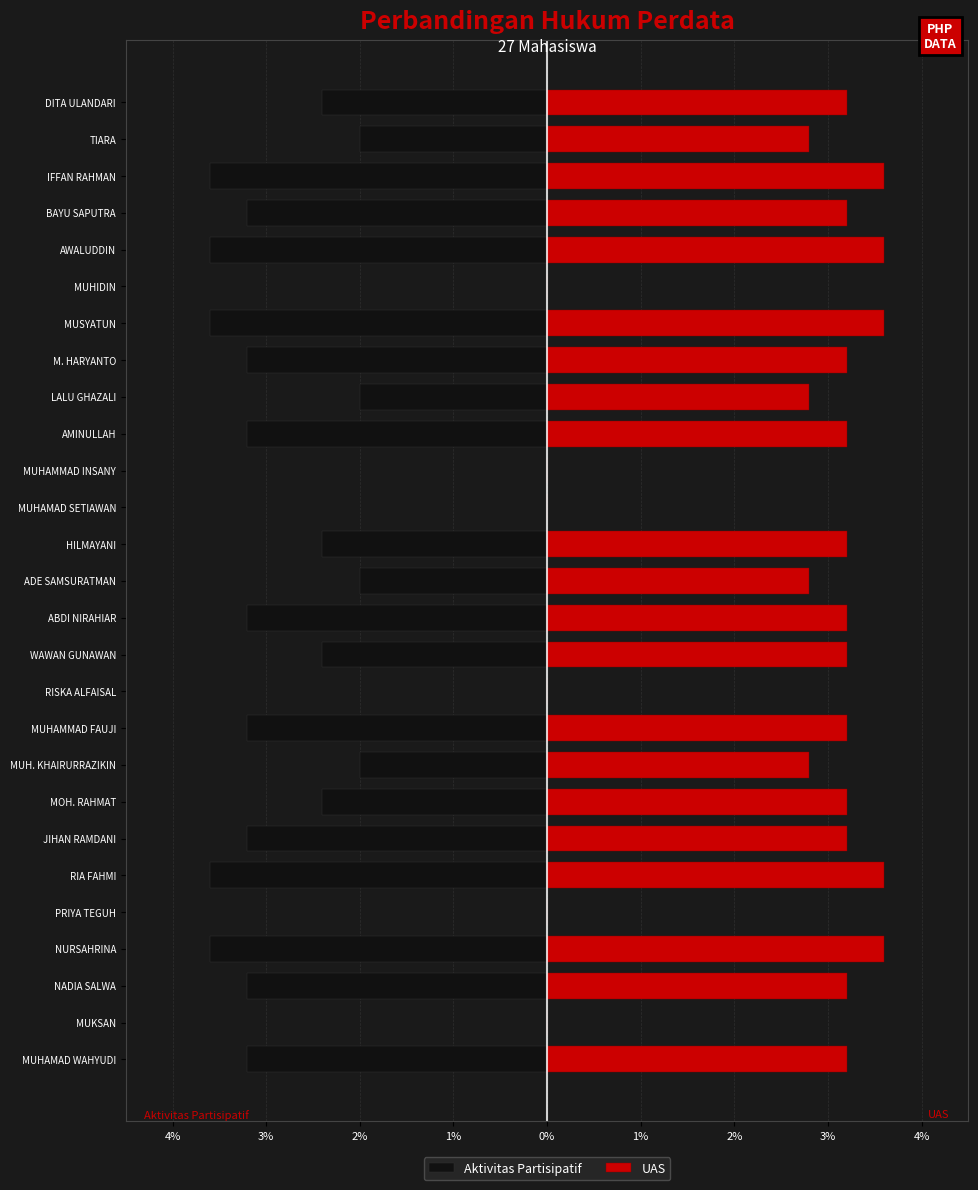

Between AWALUDDIN and TIARA, which is larger?

TIARA